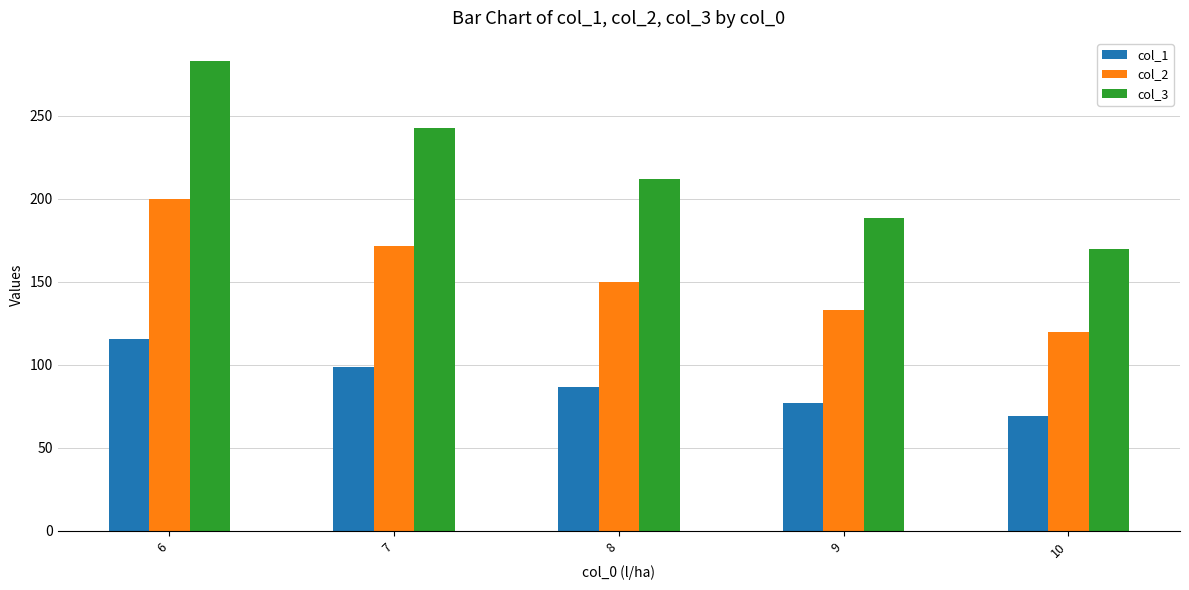

Which category has the highest value in the col_3 series?

6